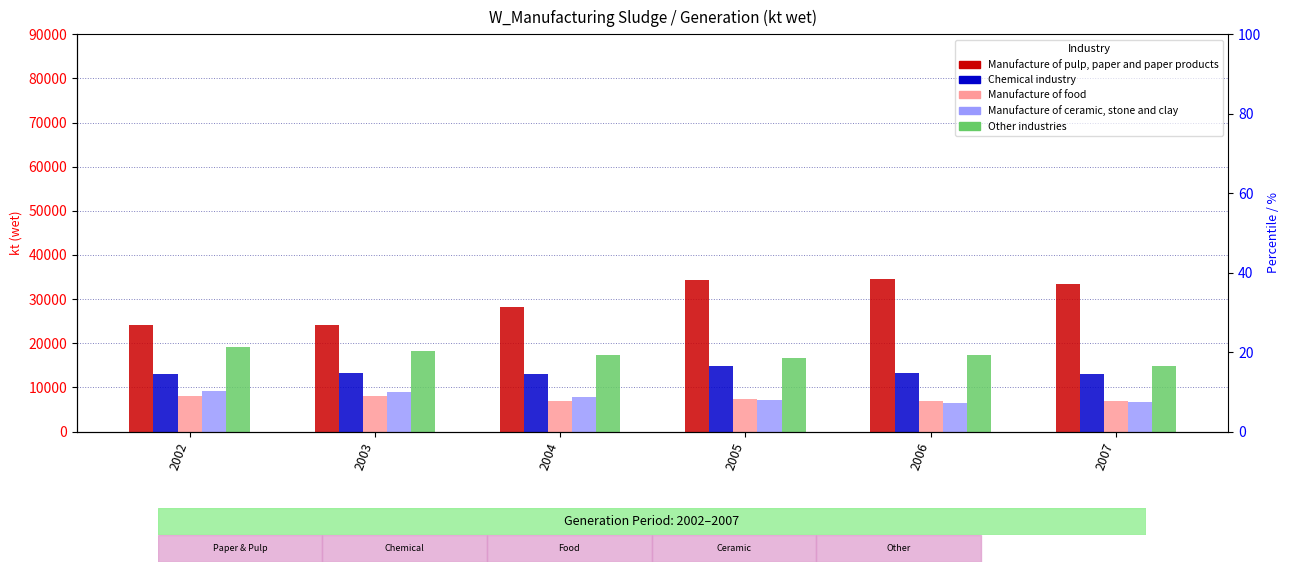

What are all the series names shown in the legend?

Manufacture of pulp, paper and paper products, Chemical industry, Manufacture of food, Manufacture of ceramic, stone and clay, Other industries